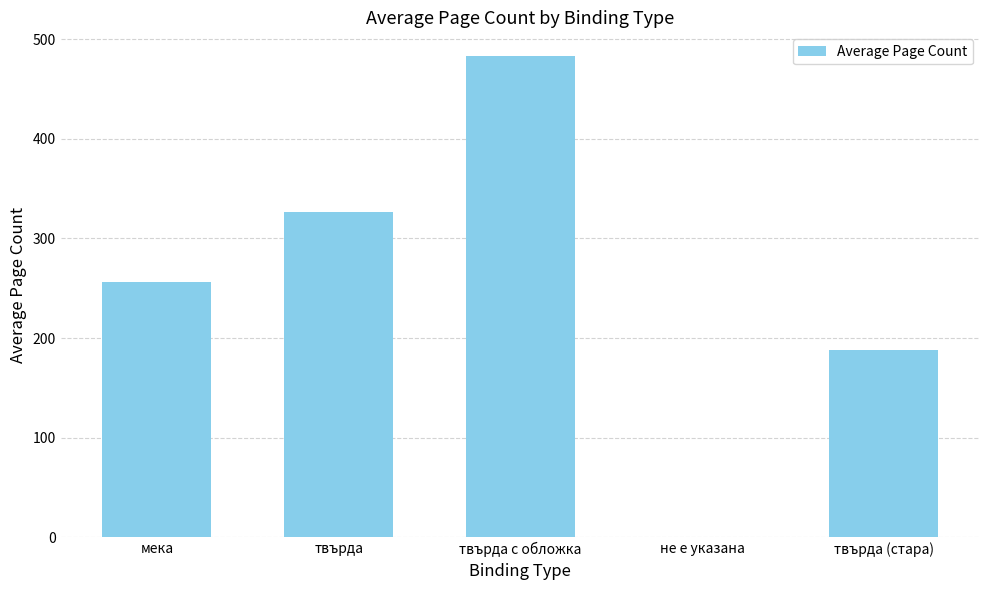

What is the greatest value displayed?

482.7